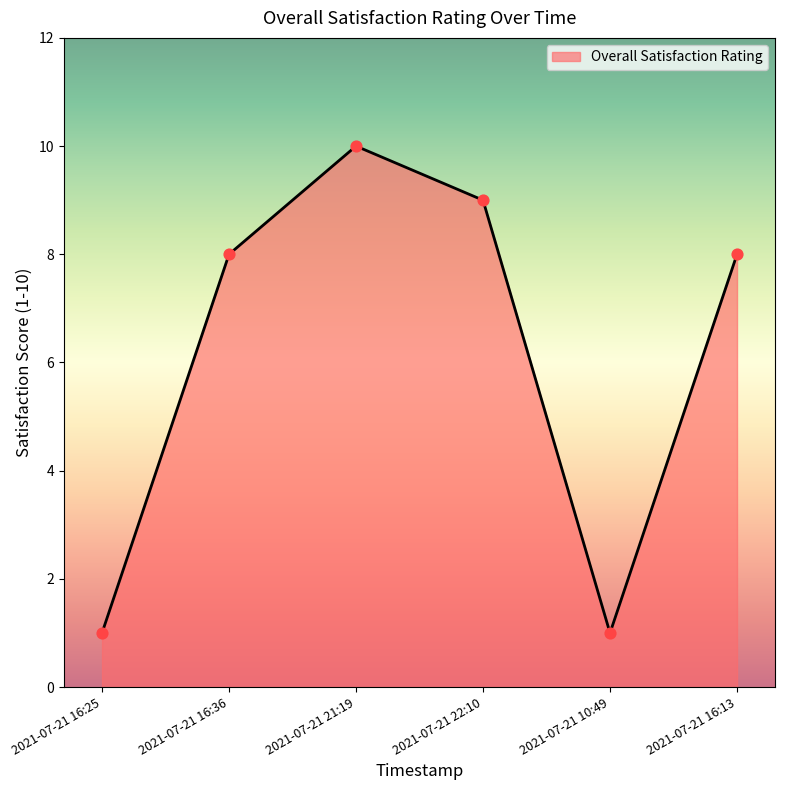

Approximately how many times larger is the value at 2021-07-21 16:36 compared to 2021-07-21 22:10?

0.9